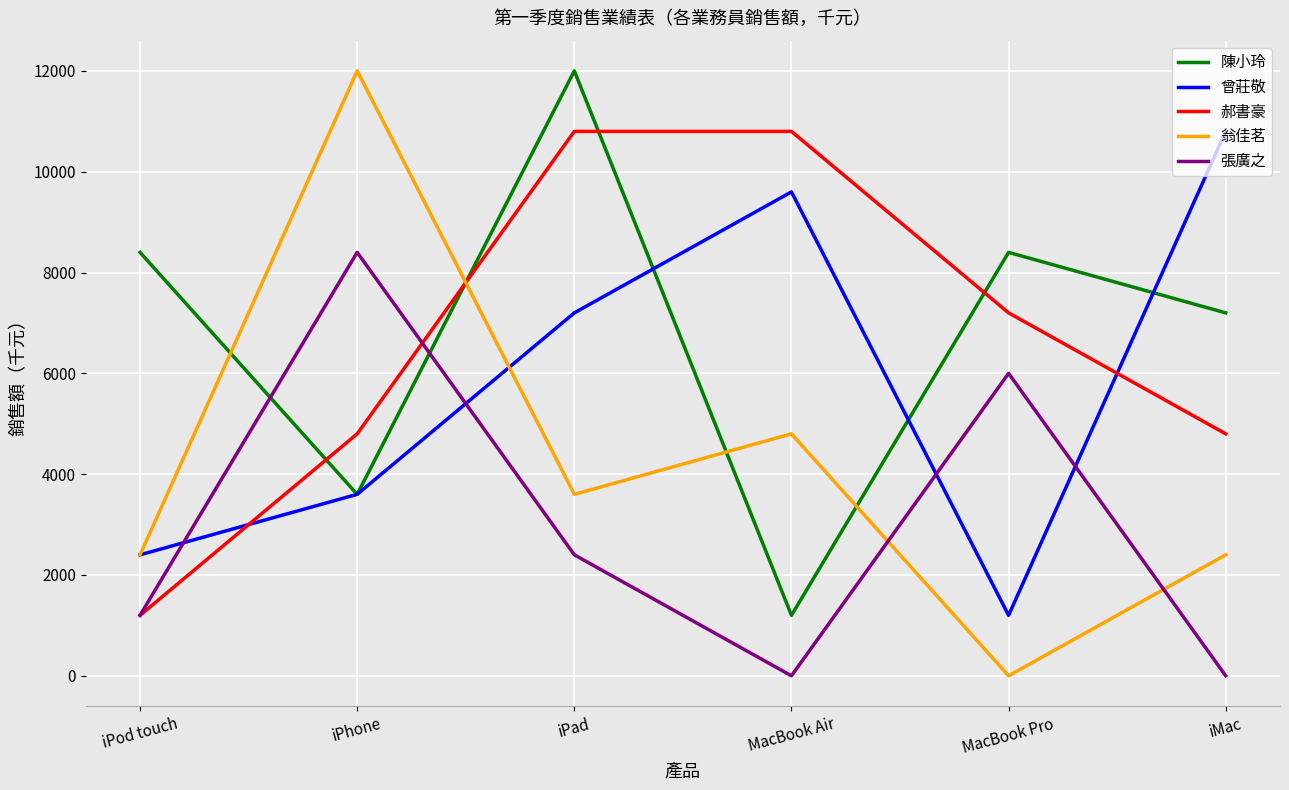

How many 曾莊敬 values are between 2400 and 9600?

4